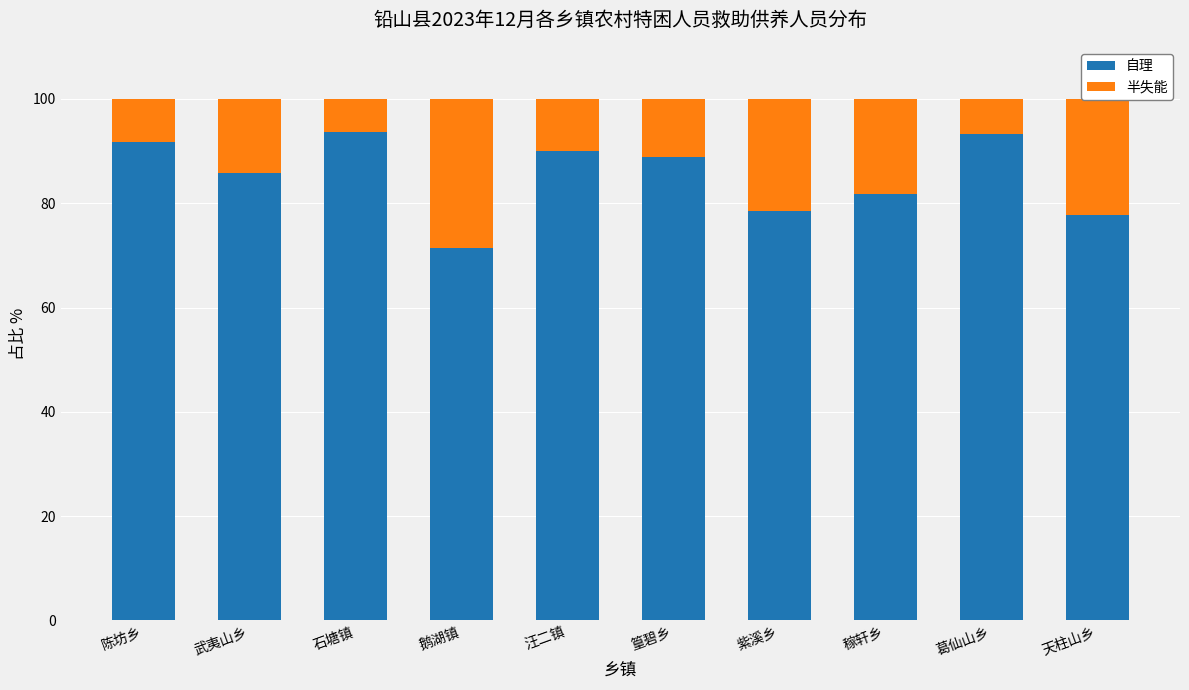

The value of 自理 at 篁碧乡 is 120.5. True or false?

False